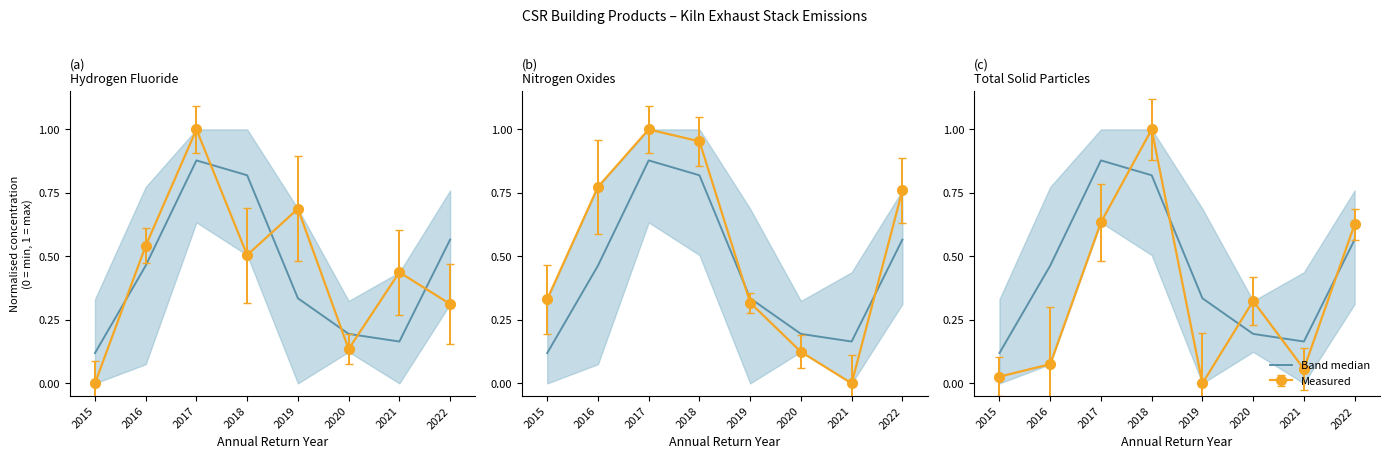

What is the smallest value displayed?

0.1